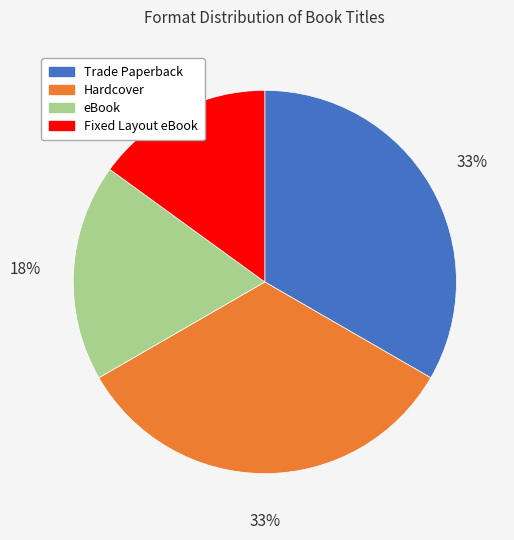

Combined, do Fixed Layout eBook and Hardcover account for over 50%?

No